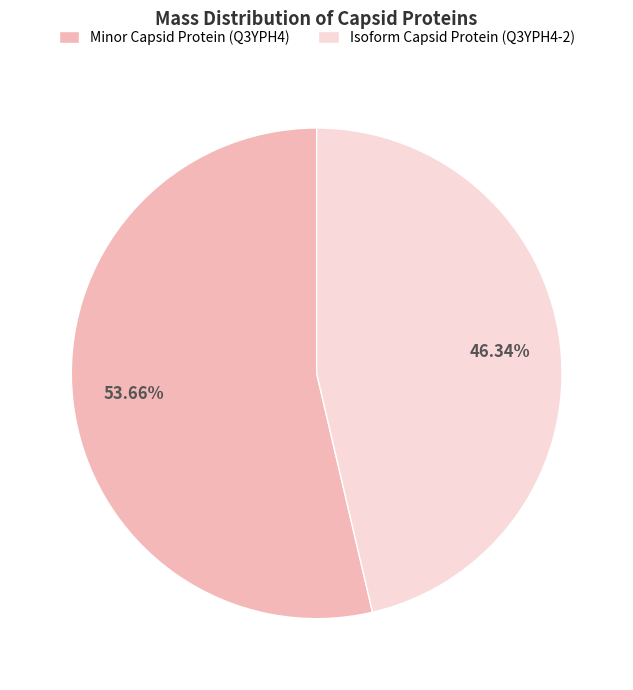

Is the sum of Isoform Capsid Protein (Q3YPH4-2) and Minor Capsid Protein (Q3YPH4) greater than half?

Yes